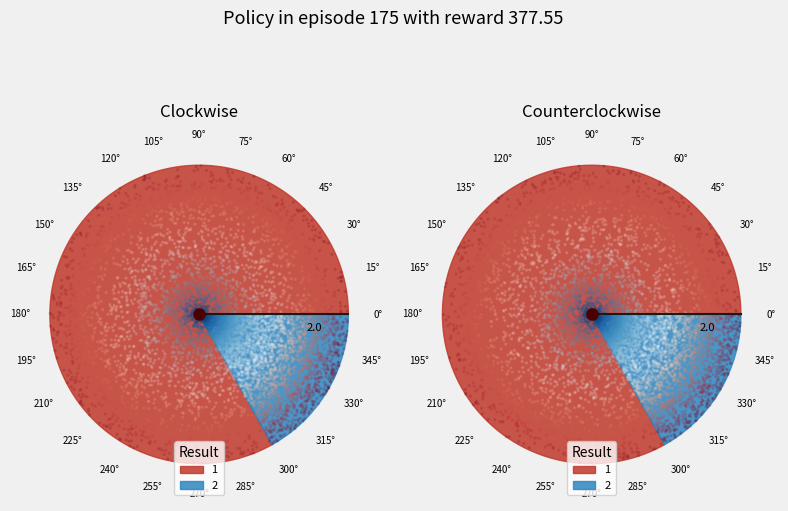

Is the sum of 1 and 2 greater than half?

Yes